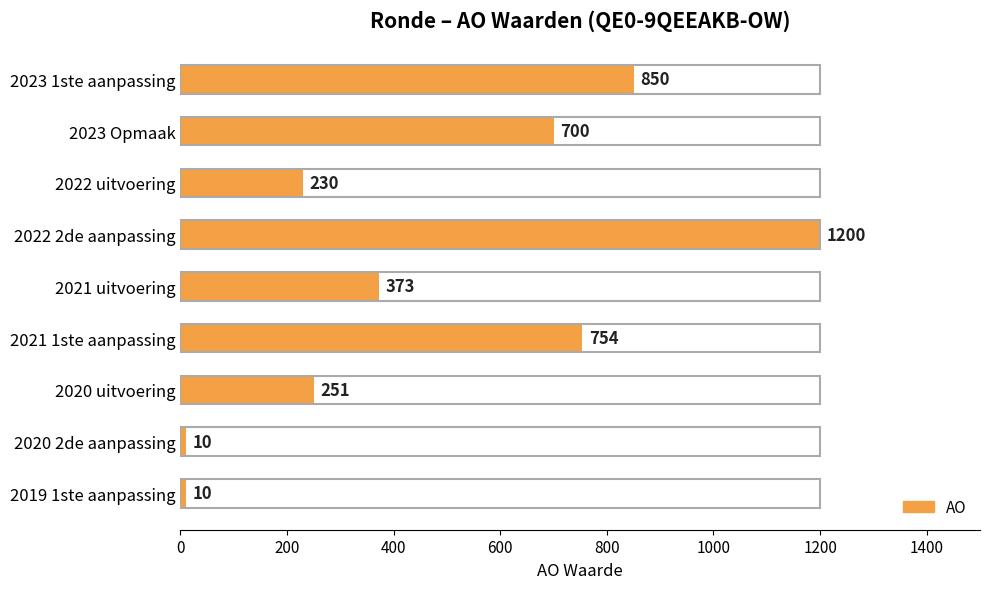

How many bars are there in total?

9